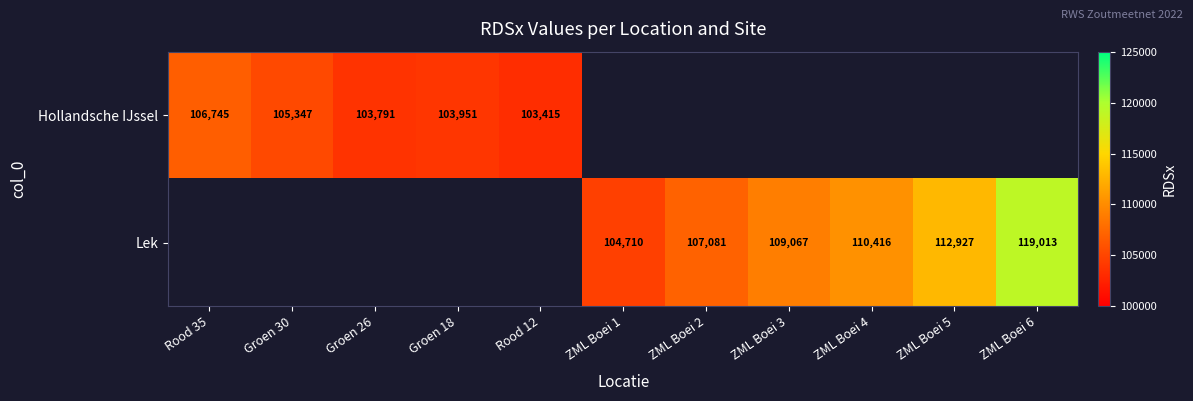

At how many categories does at least one series exceed 116985?

1